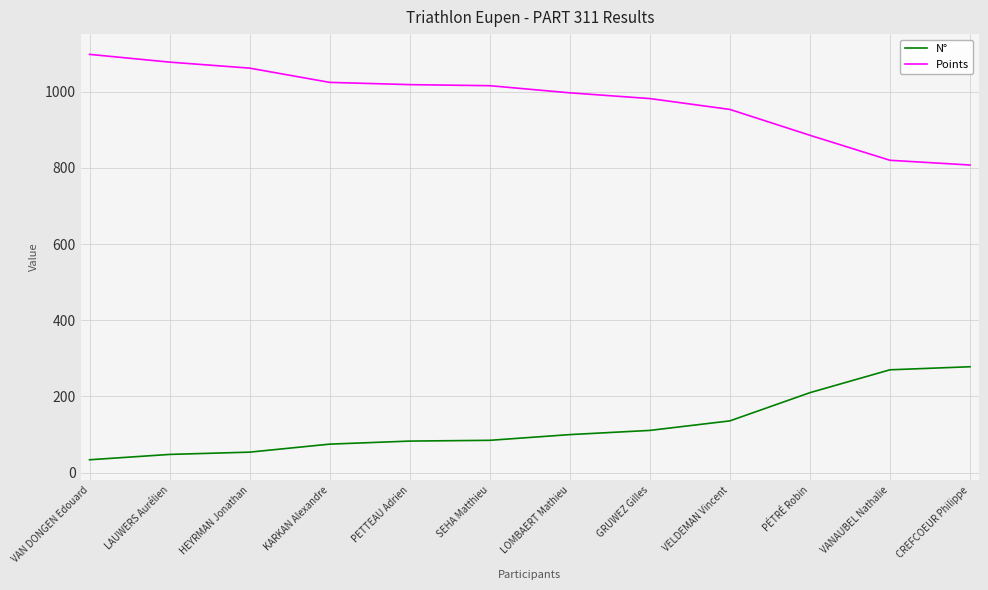

Does the chart have visible grid lines?

Yes